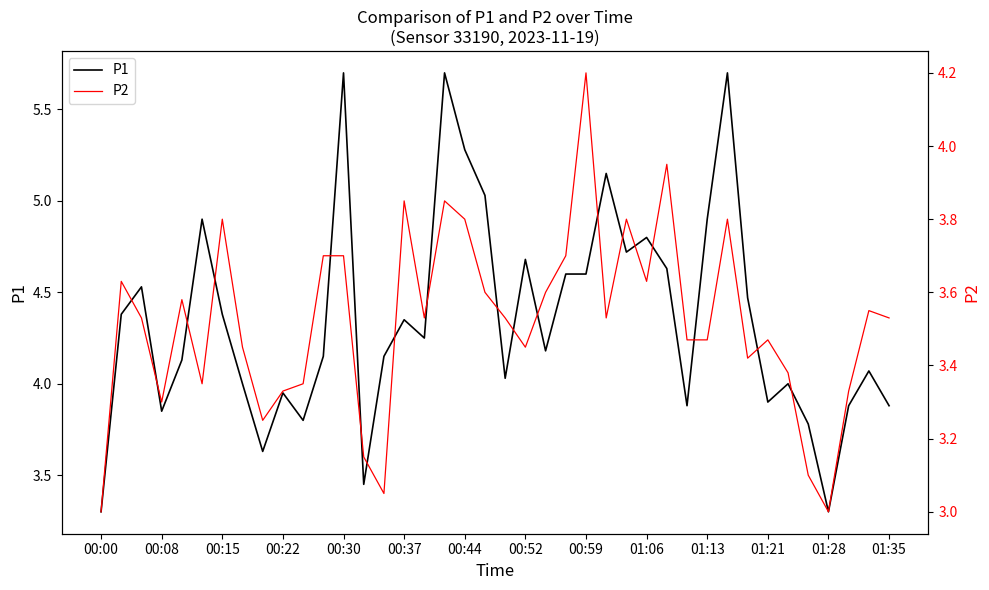

What are all the series names shown in the legend?

P1, P2